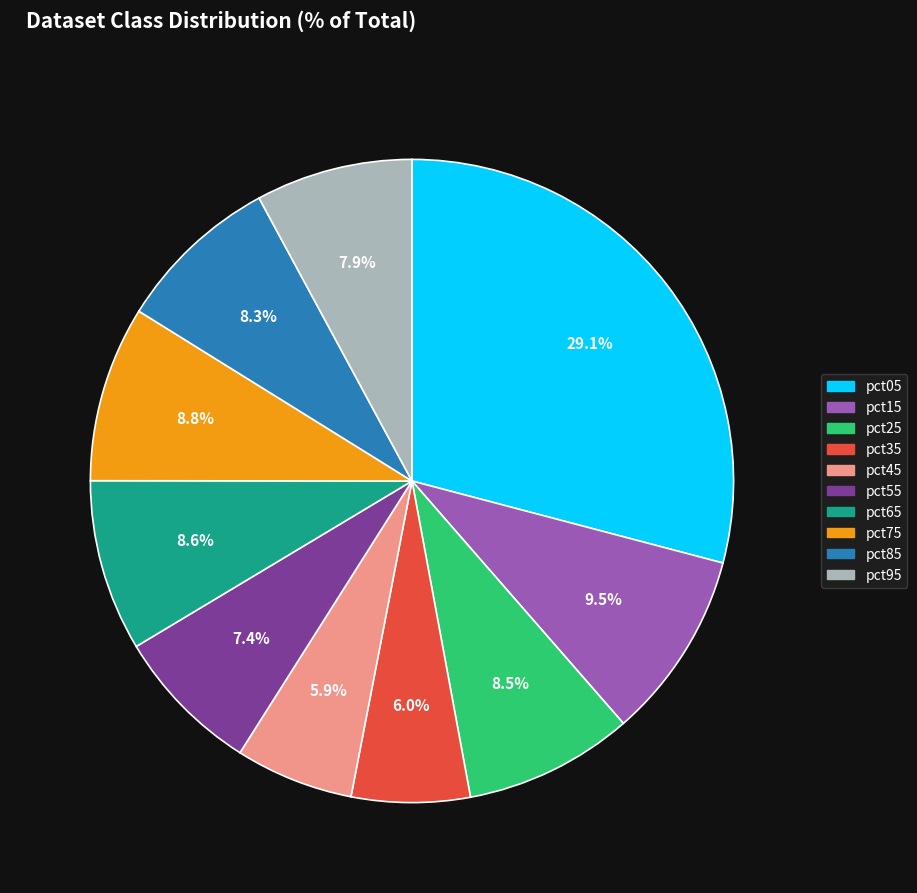

True or false: pct35 accounts for 6% of the total.

True